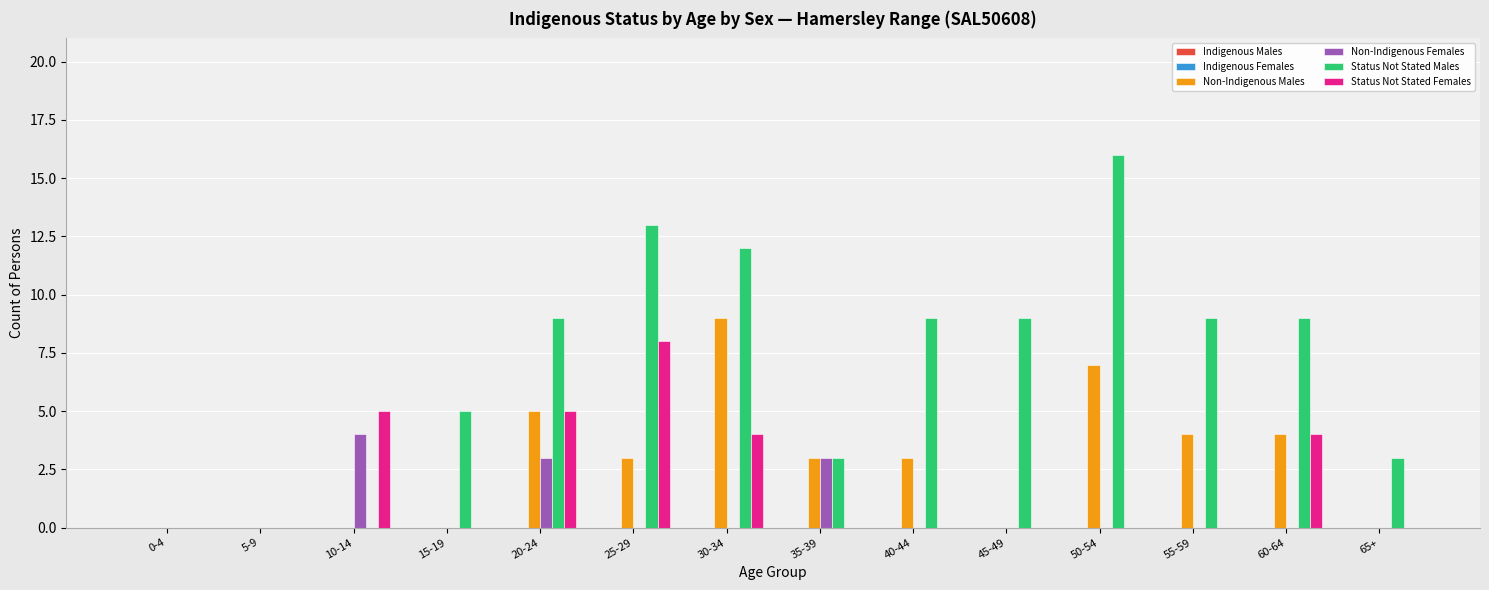

How many distinct data groups are displayed?

4